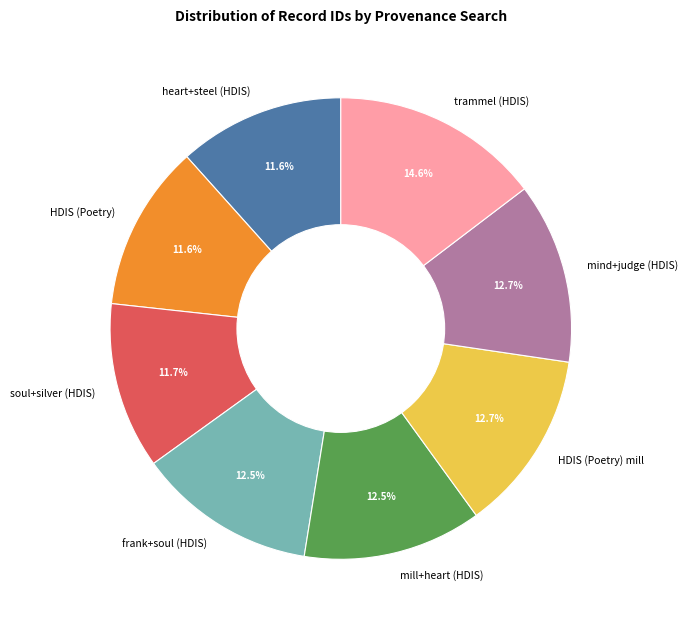

Is there a majority slice in this chart?

No